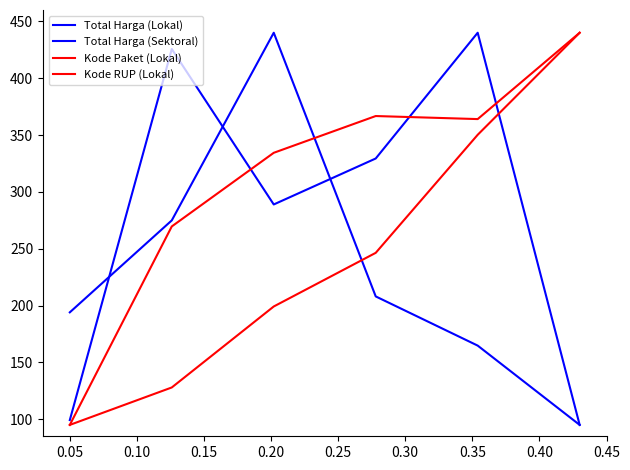

Does the chart have visible grid lines?

No